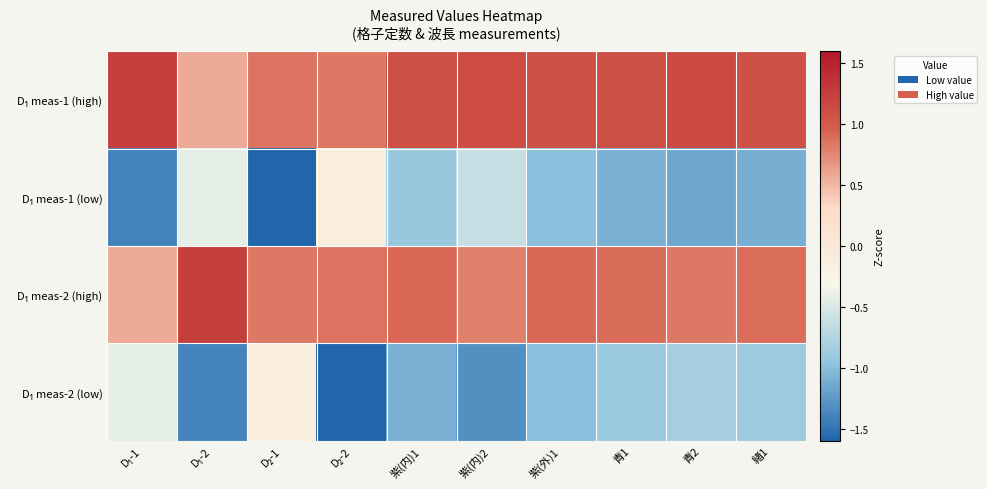

What is the greatest value displayed?

1.2